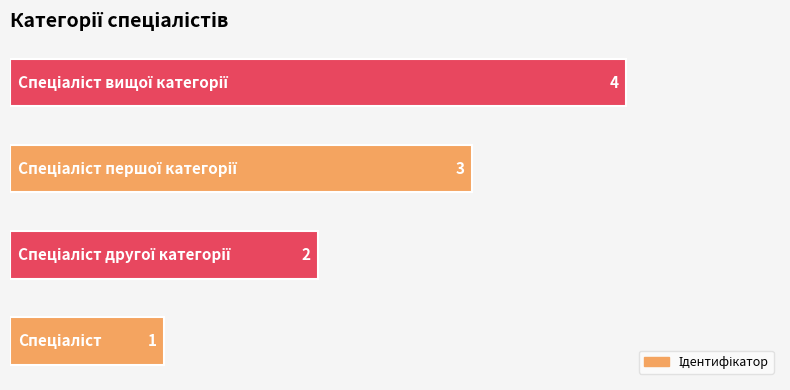

What is the difference between the maximum and minimum values?

3